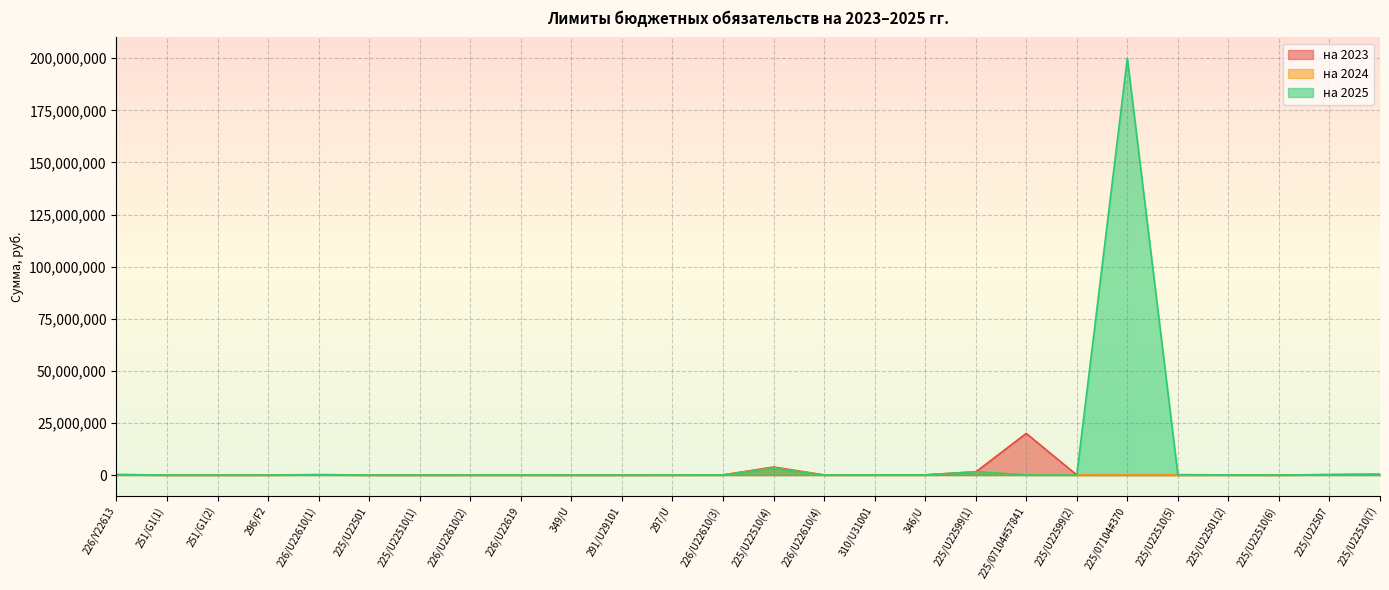

How many values in на 2025 are above zero?

21